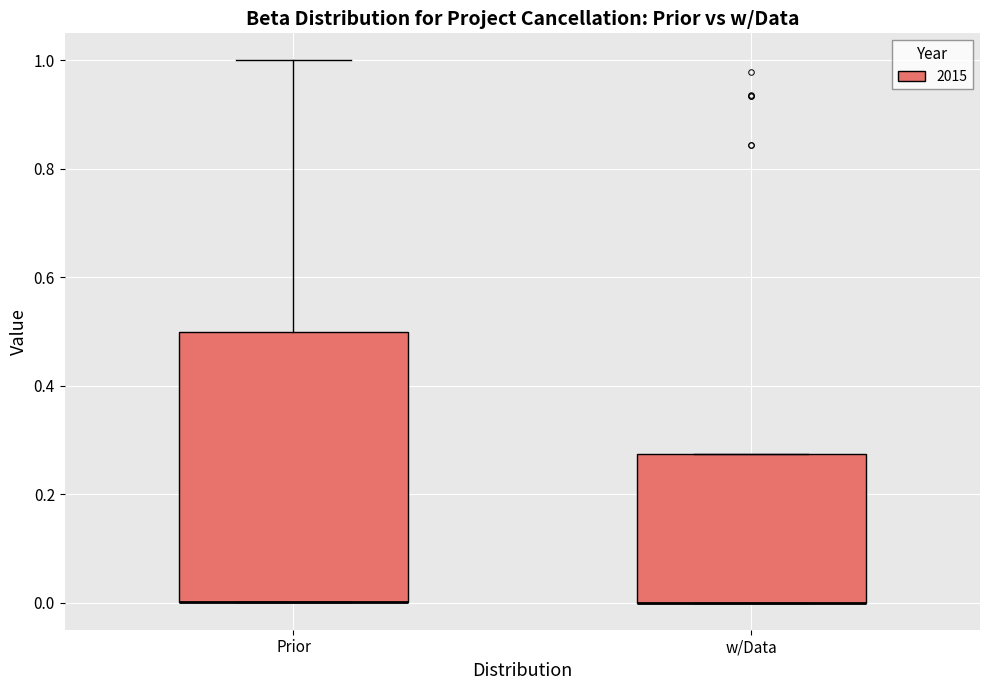

Reading left to right, transcribe this box plot: for each box, give where its median line is, the range the box spans, and where its two whiskers end, as read against the y-axis. The values are not printed on the chart, so give them approximately, as read against the axis.

Prior: median 0.00 (drawn on the box's lower edge), box 0.00 to 0.50, whiskers 0.00 to 1.00
w/Data: median 0.00 (drawn on the box's lower edge), box 0.00 to 0.28, whiskers 0.00 to 0.28